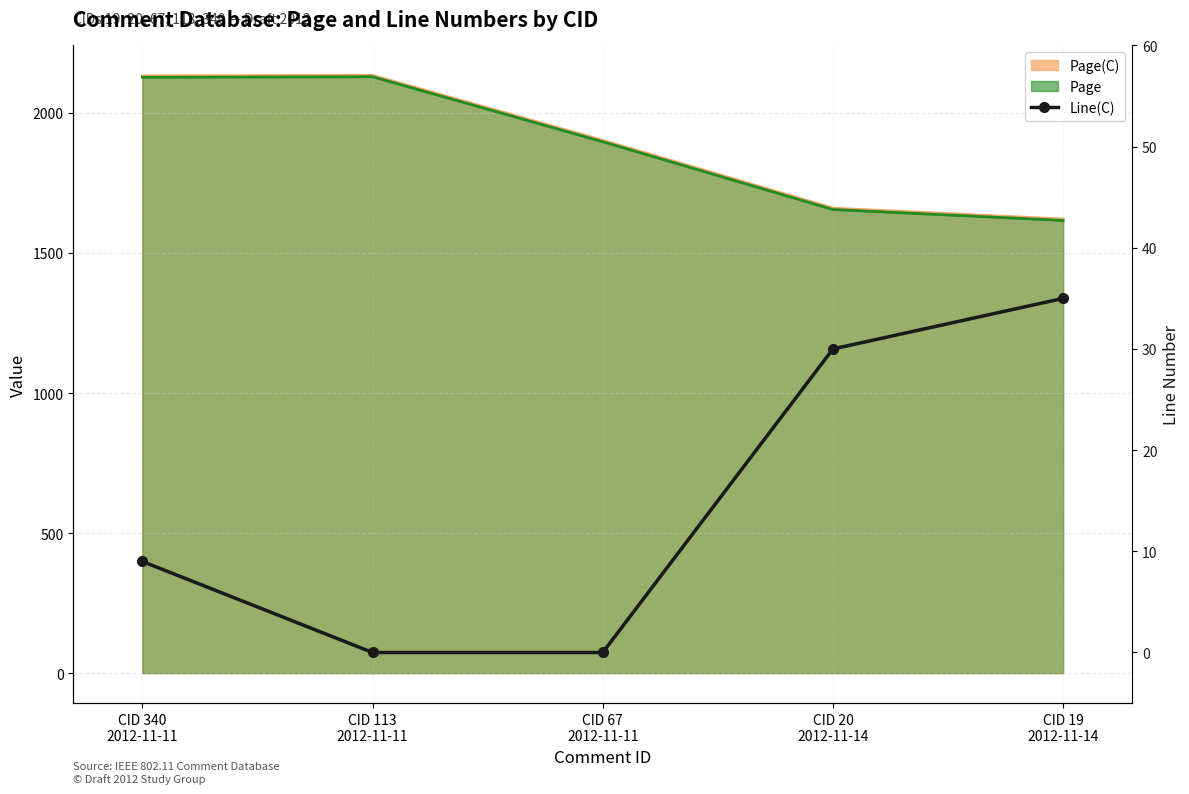

How many values are above zero?

3